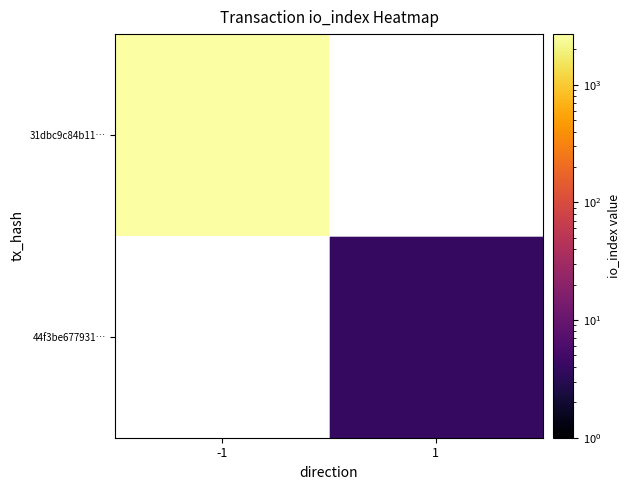

How many series are shown in this chart?

2